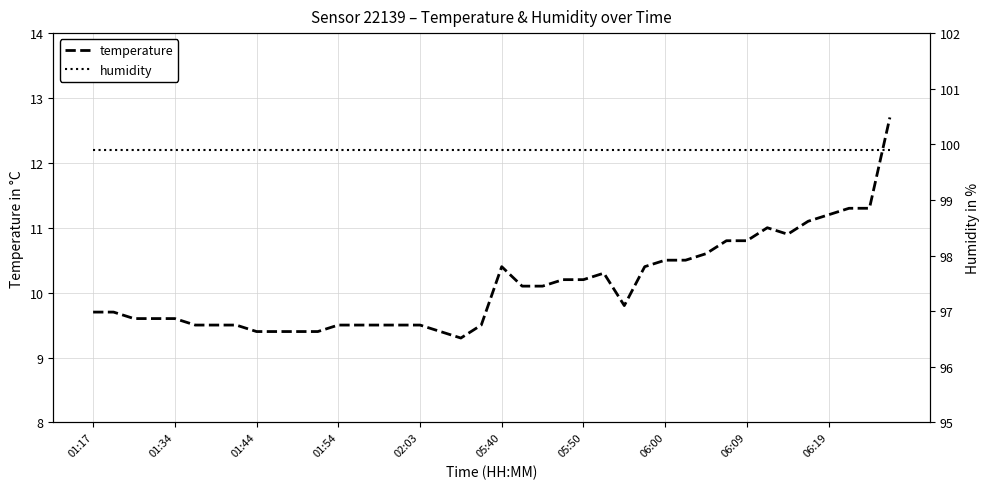

What are all the series names shown in the legend?

temperature, humidity